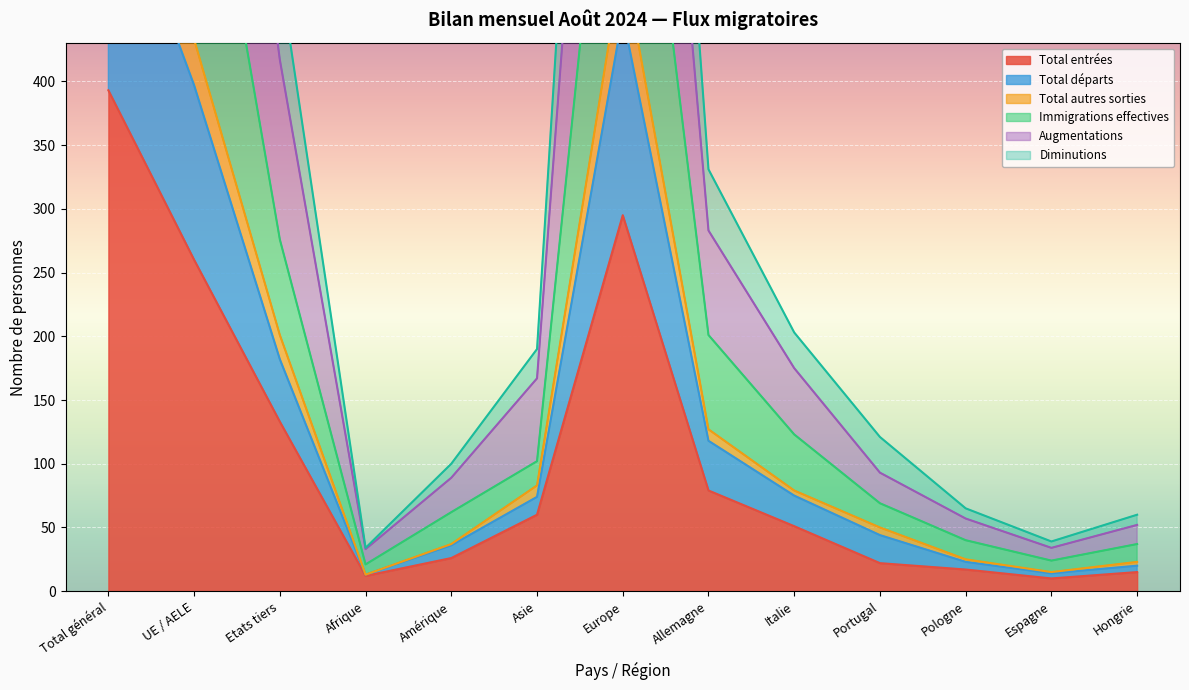

What is the difference between the maximum and minimum values in the Immigrations effectives series?

1559